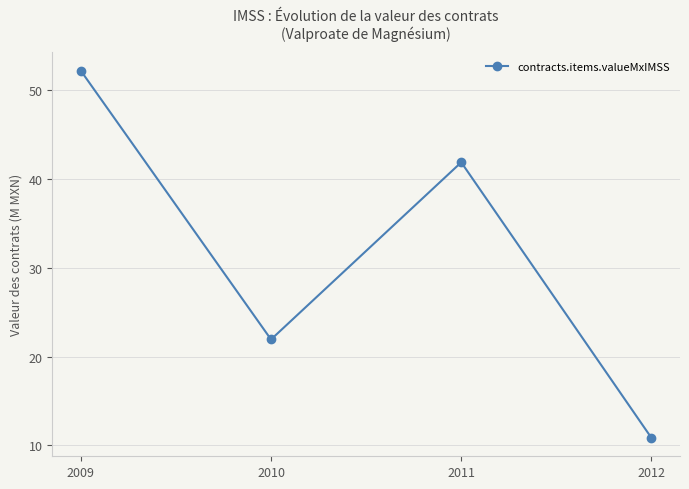

Count the number of values greater than 41.

2